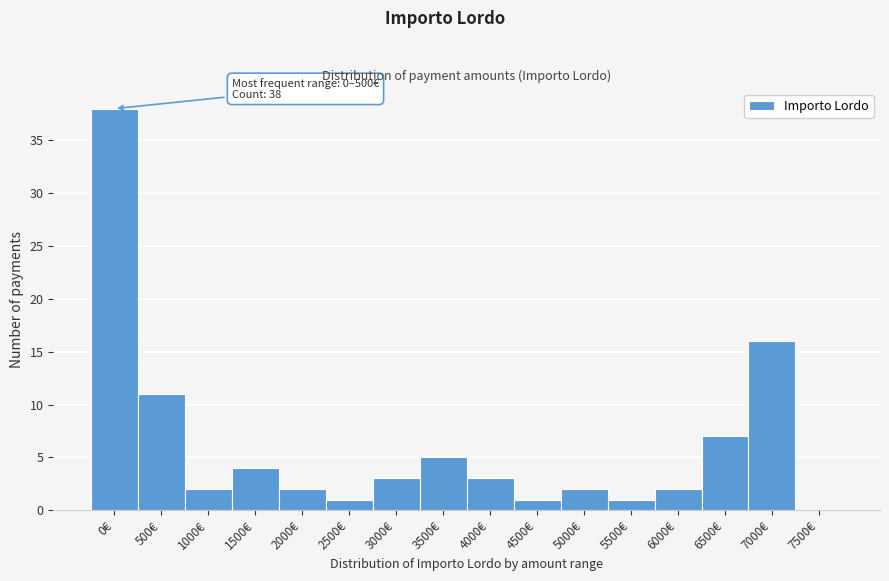

Reading right to left, list all the values displayed in this chart.

7500€=0	7000€=16	6500€=7	6000€=2	5500€=1	5000€=2	4500€=1	4000€=3	3500€=5	3000€=3	2500€=1	2000€=2	1500€=4	1000€=2	500€=11	0€=38